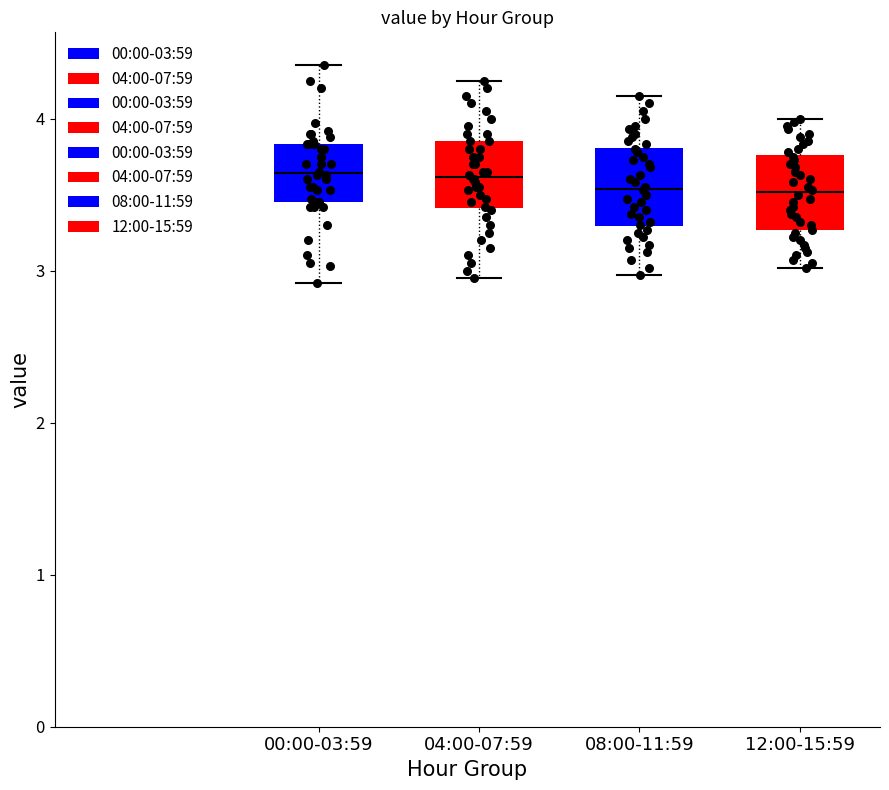

Reading left to right, transcribe this box plot: for each box, give where its median line is, the range the box spans, and where its two whiskers end, as read against the y-axis. The values are not printed on the chart, so give them approximately, as read against the axis.

00:00-03:59: median 3.6, box 3.5 to 3.8, whiskers 2.9 to 4.4
04:00-07:59: median 3.6, box 3.4 to 3.9, whiskers 3.0 to 4.3
08:00-11:59: median 3.5, box 3.3 to 3.8, whiskers 3.0 to 4.2
12:00-15:59: median 3.5, box 3.3 to 3.8, whiskers 3.0 to 4.0